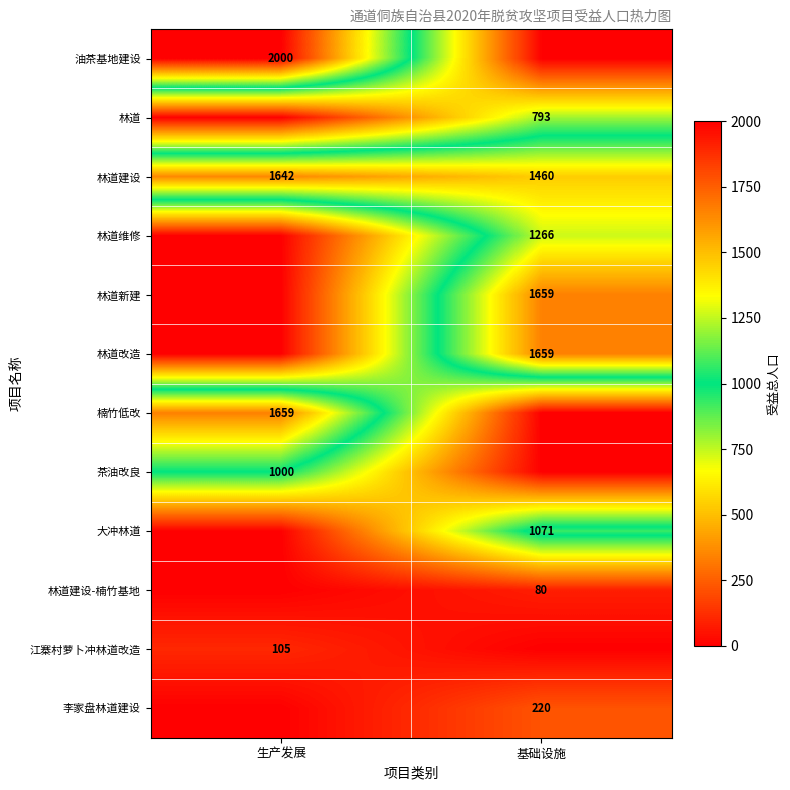

What is the total value across all series at 生产发展?

6406